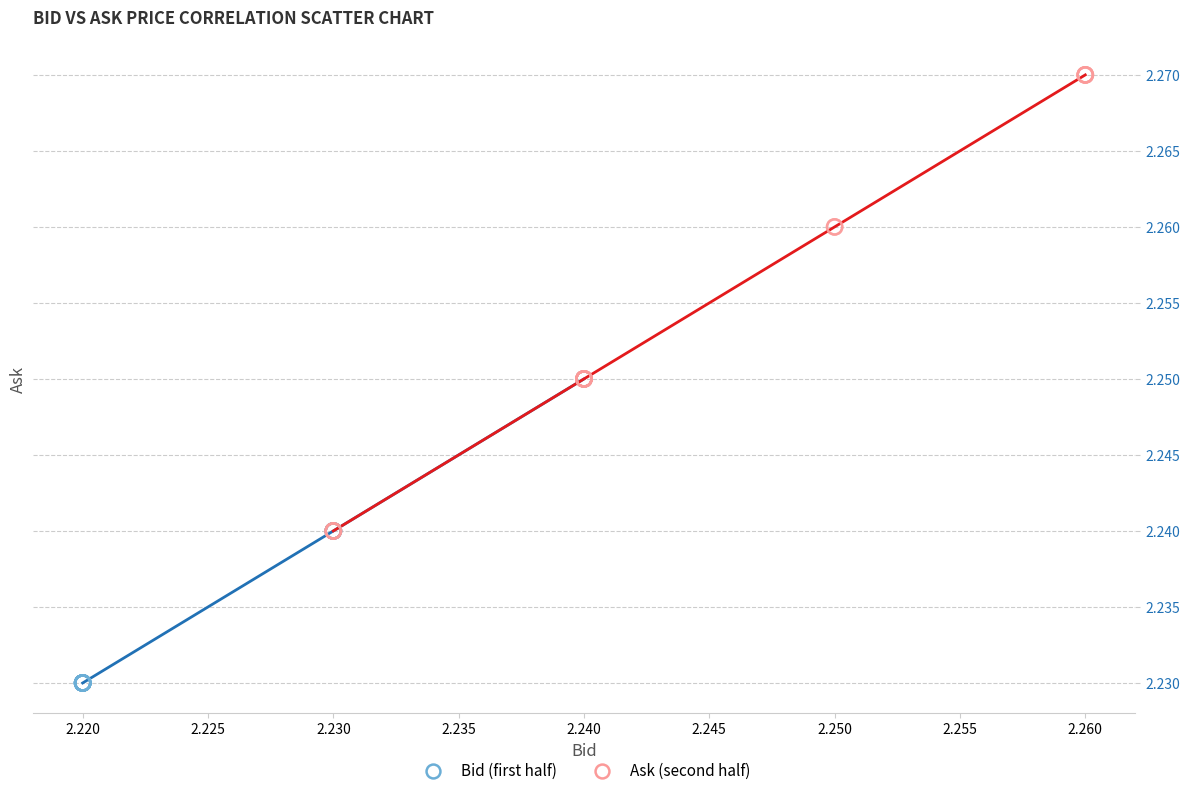

Which series has the largest Y range (max minus min)?

Ask (second half)